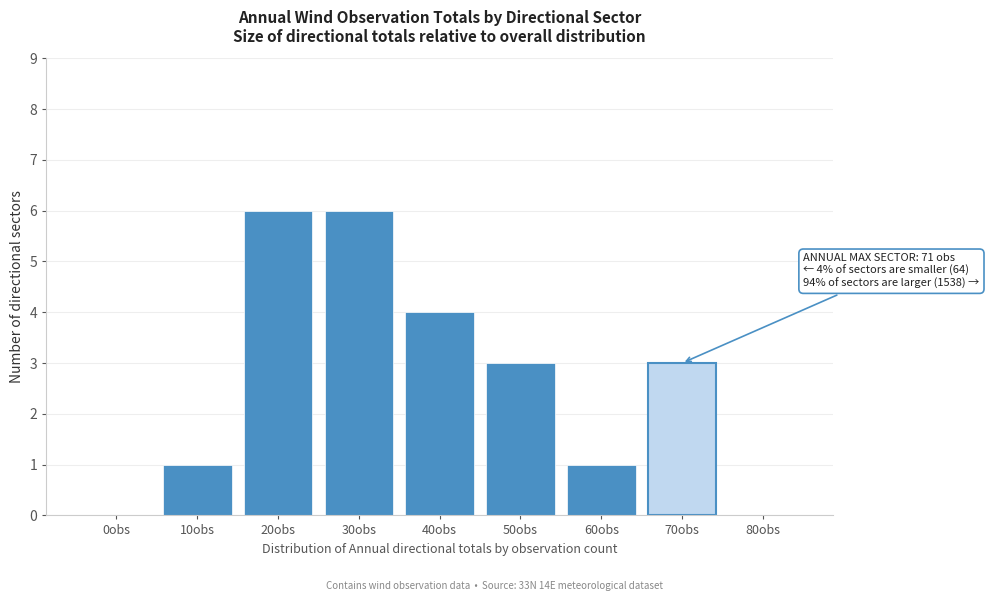

Reading left to right, list all the values displayed in this chart.

0obs=0	10obs=1	20obs=6	30obs=6	40obs=4	50obs=3	60obs=1	70obs=3	80obs=0